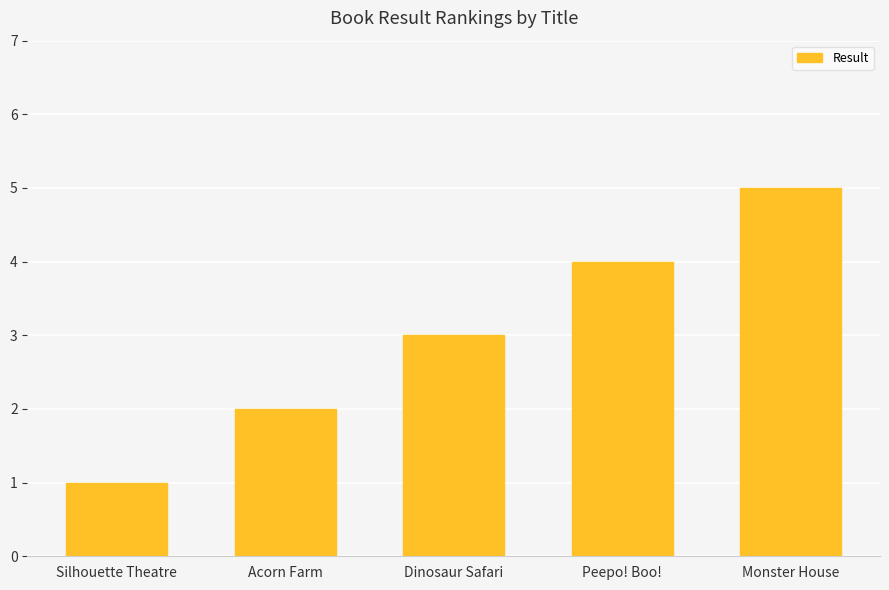

What is the maximum value shown in the chart?

5